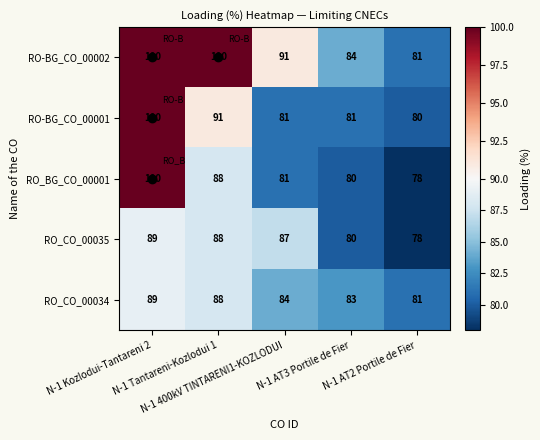

What is the maximum value shown in the chart?

100